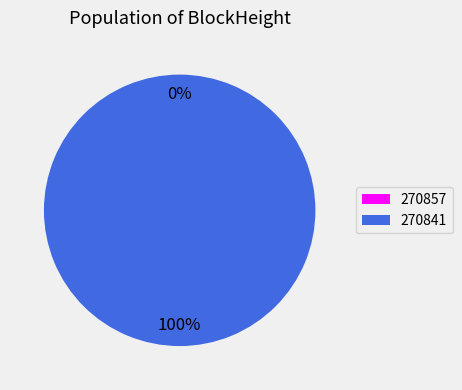

Rank the categories by value from highest to lowest.

270841, 270857